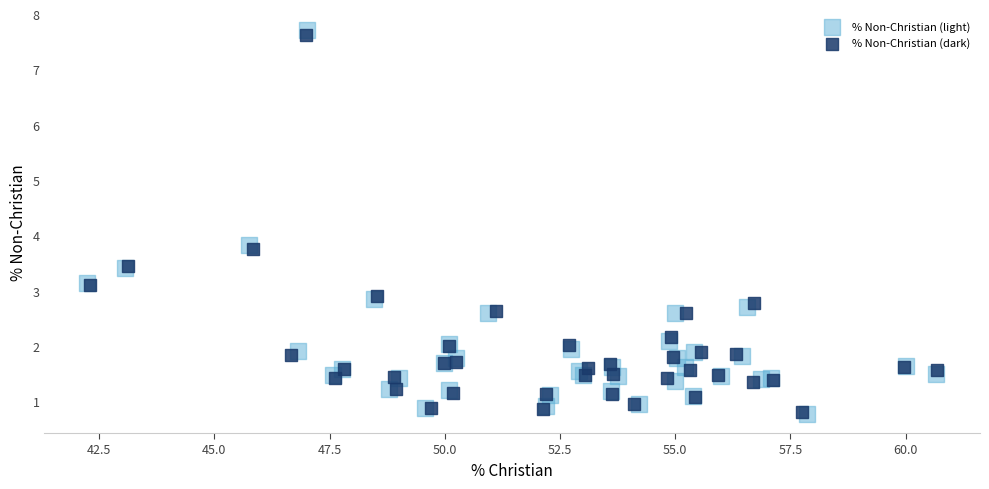

Which series has the widest spread of Y values?

% Non-Christian (light)